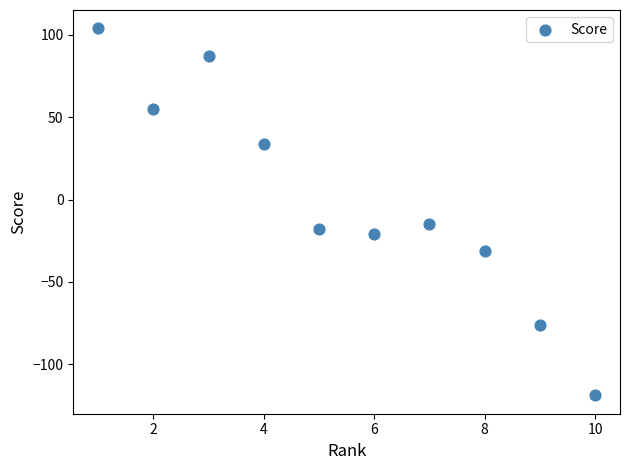

What is the range of X values (max minus min)?

9